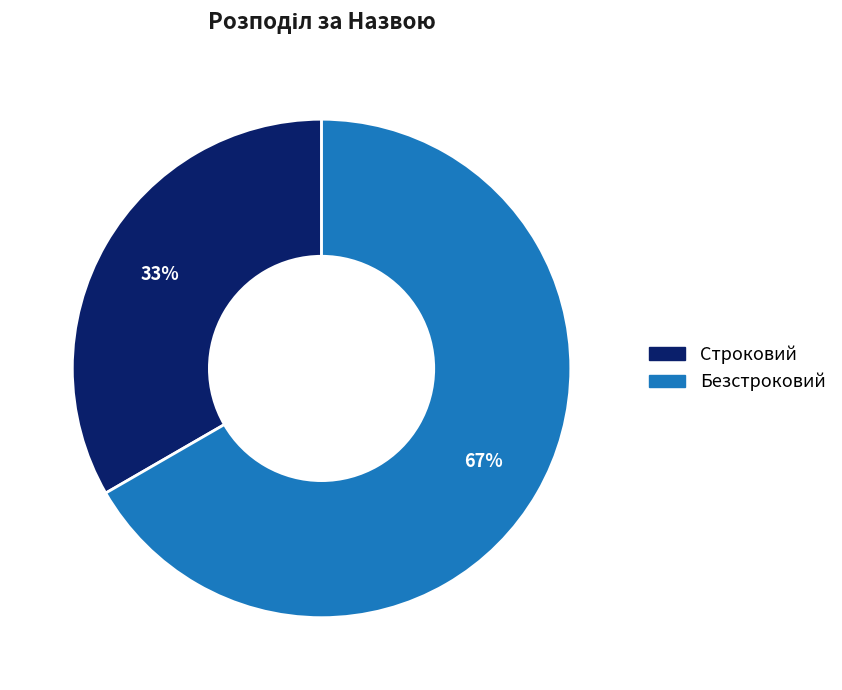

True or false: Строковий accounts for 33% of the total.

True